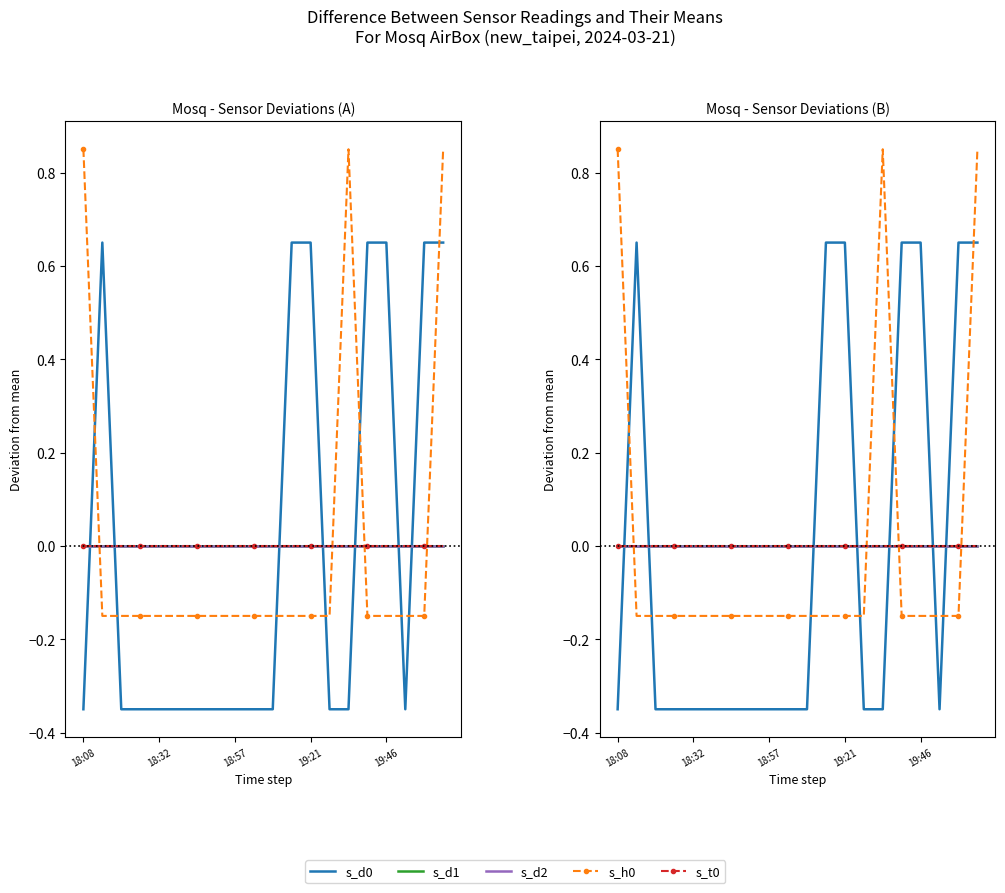

What is the minimum value for s_h0?

-0.1